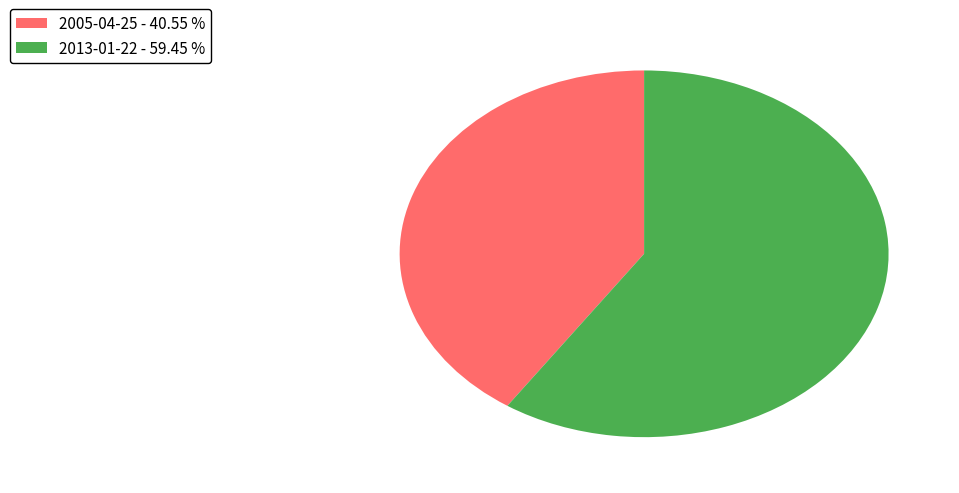

Between 2013-01-22 - 59.45 % and 2005-04-25 - 40.55 %, which is larger?

2013-01-22 - 59.45 %